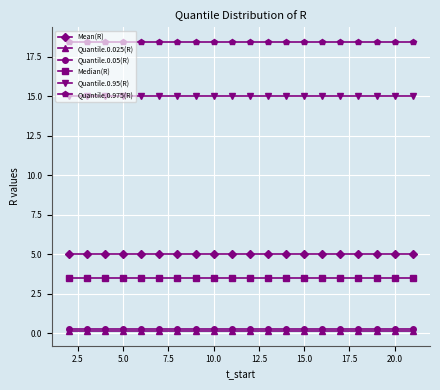

Which series has the largest total across all categories?

Quantile.0.975(R)